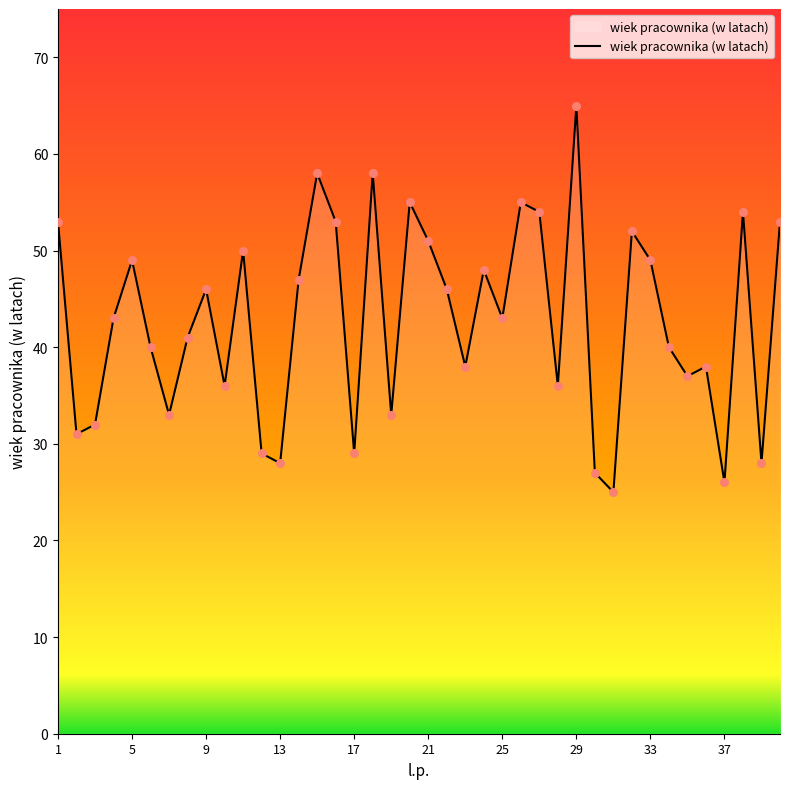

What is the difference between the maximum and minimum values?

40